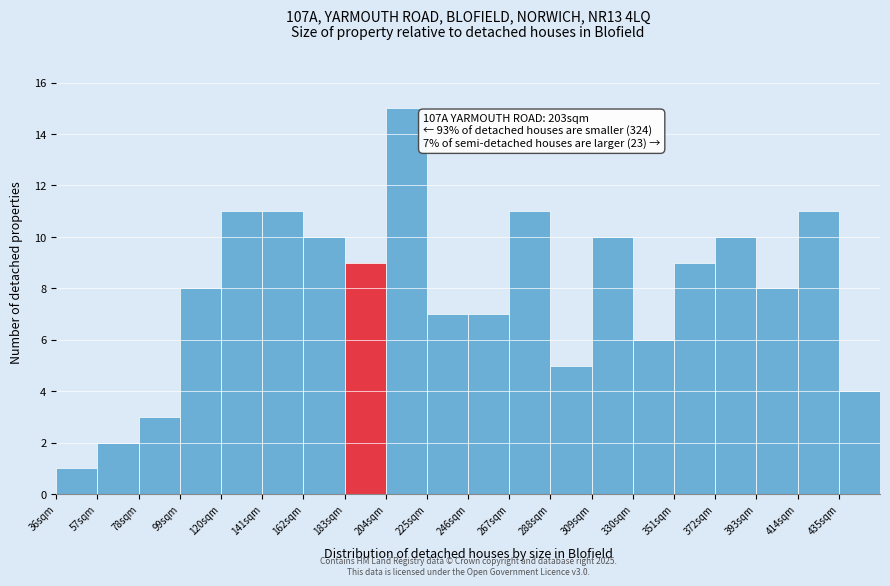

Which range on the x-axis has the tallest bar?

204 to 225